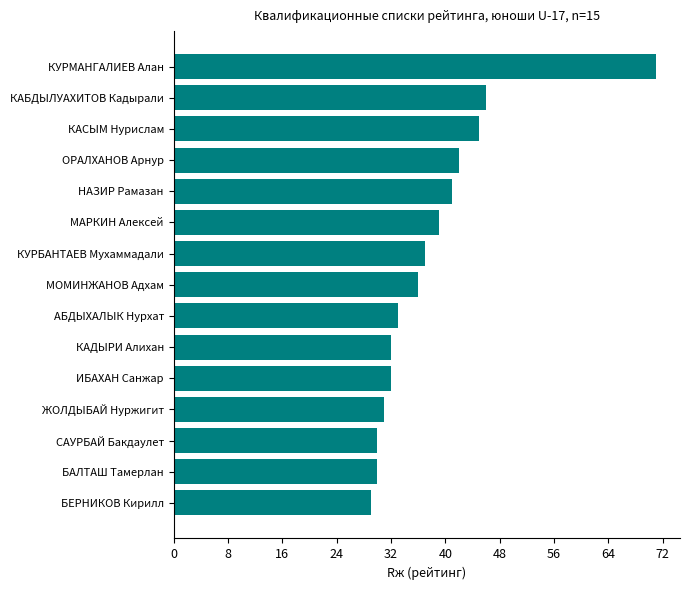

How many bars are there in total?

15